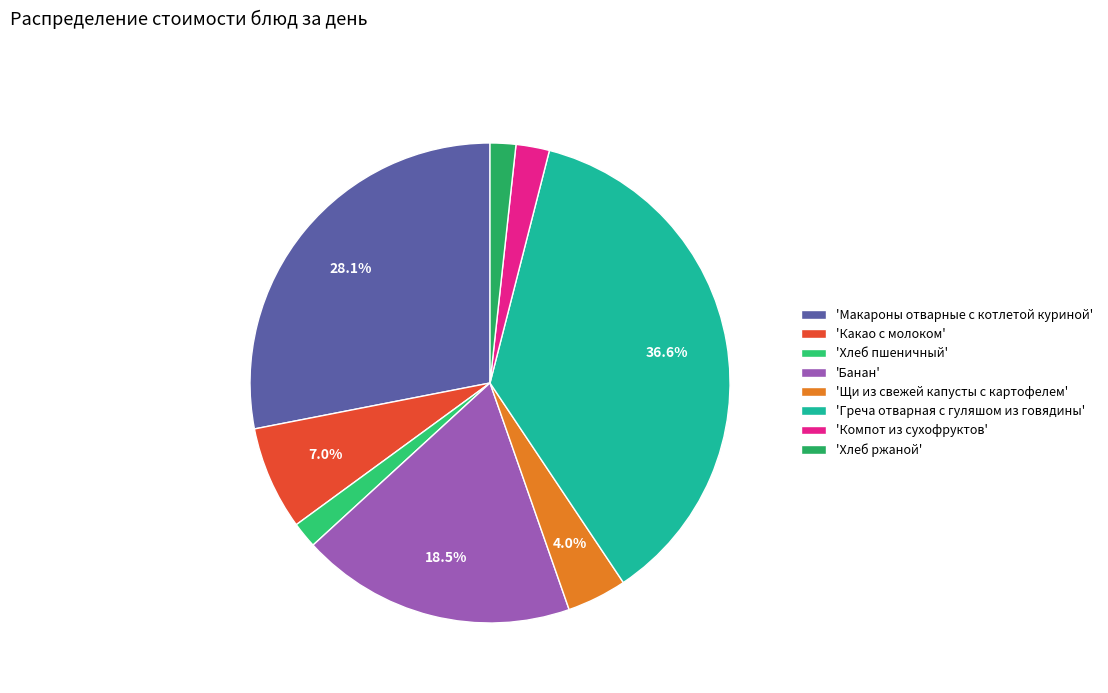

Is there a majority slice in this chart?

No